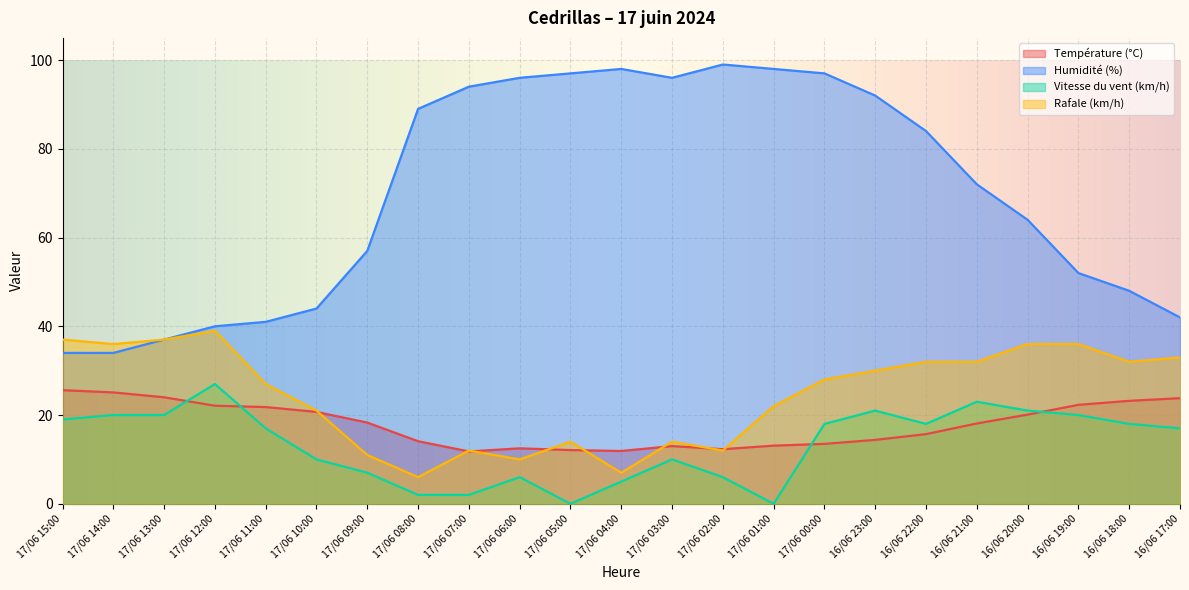

What is the total value across all series at 17/06 12:00?

128.1